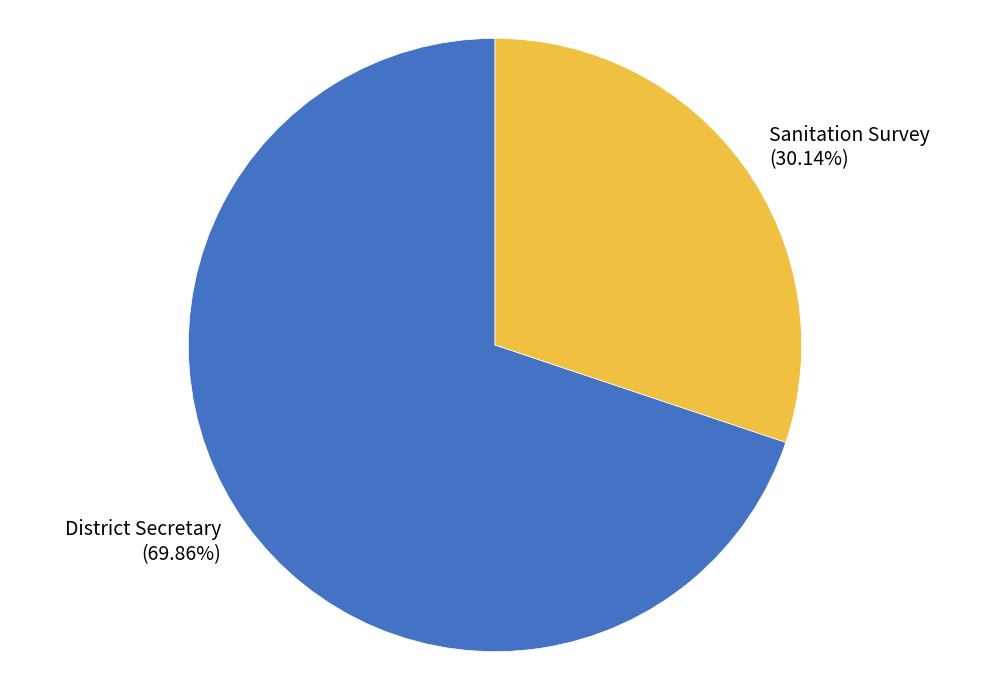

Is there any slice that represents more than half of the pie?

Yes